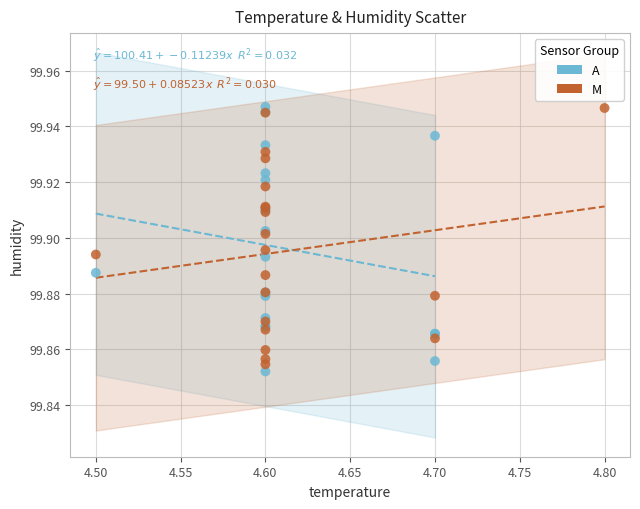

Which series contains the lowest Y value?

A